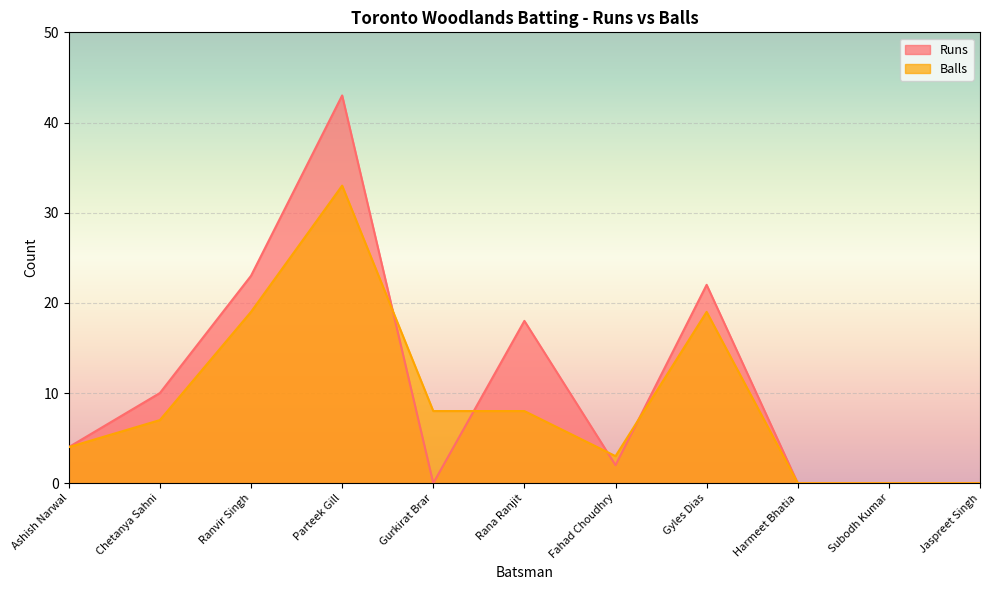

Which series has the widest spread of values?

Runs